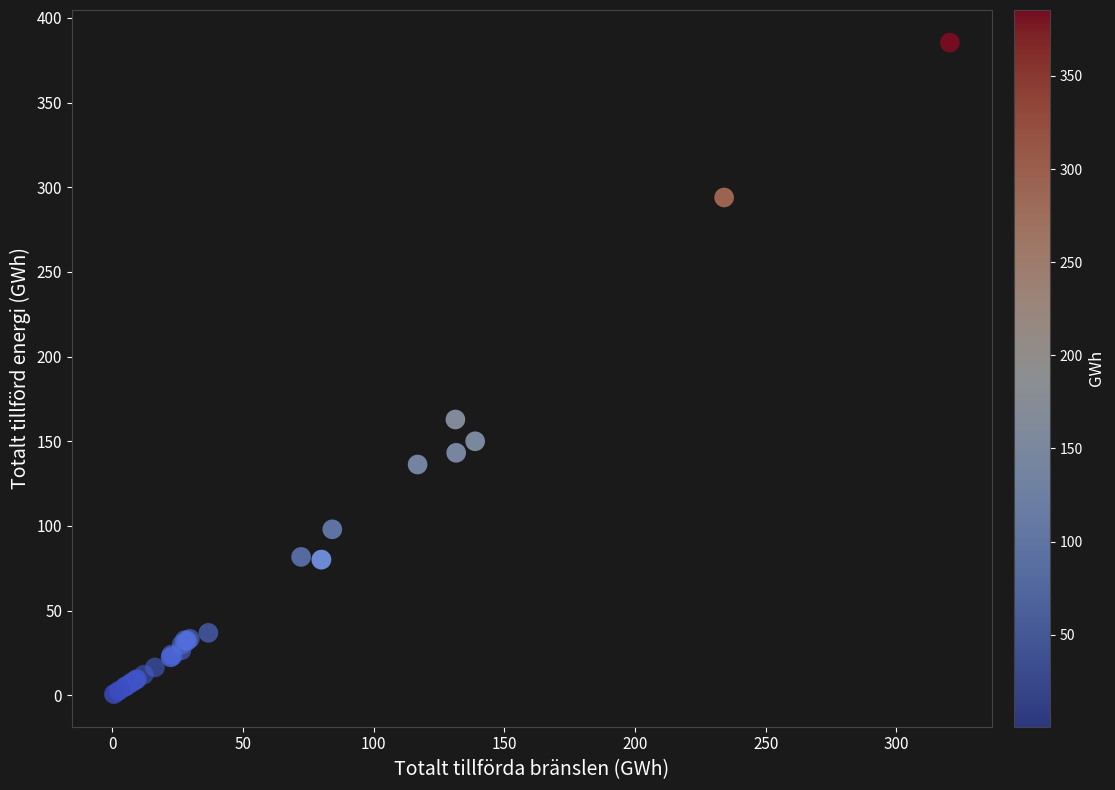

What Y value in the scatter plot is closest to 193?

162.8